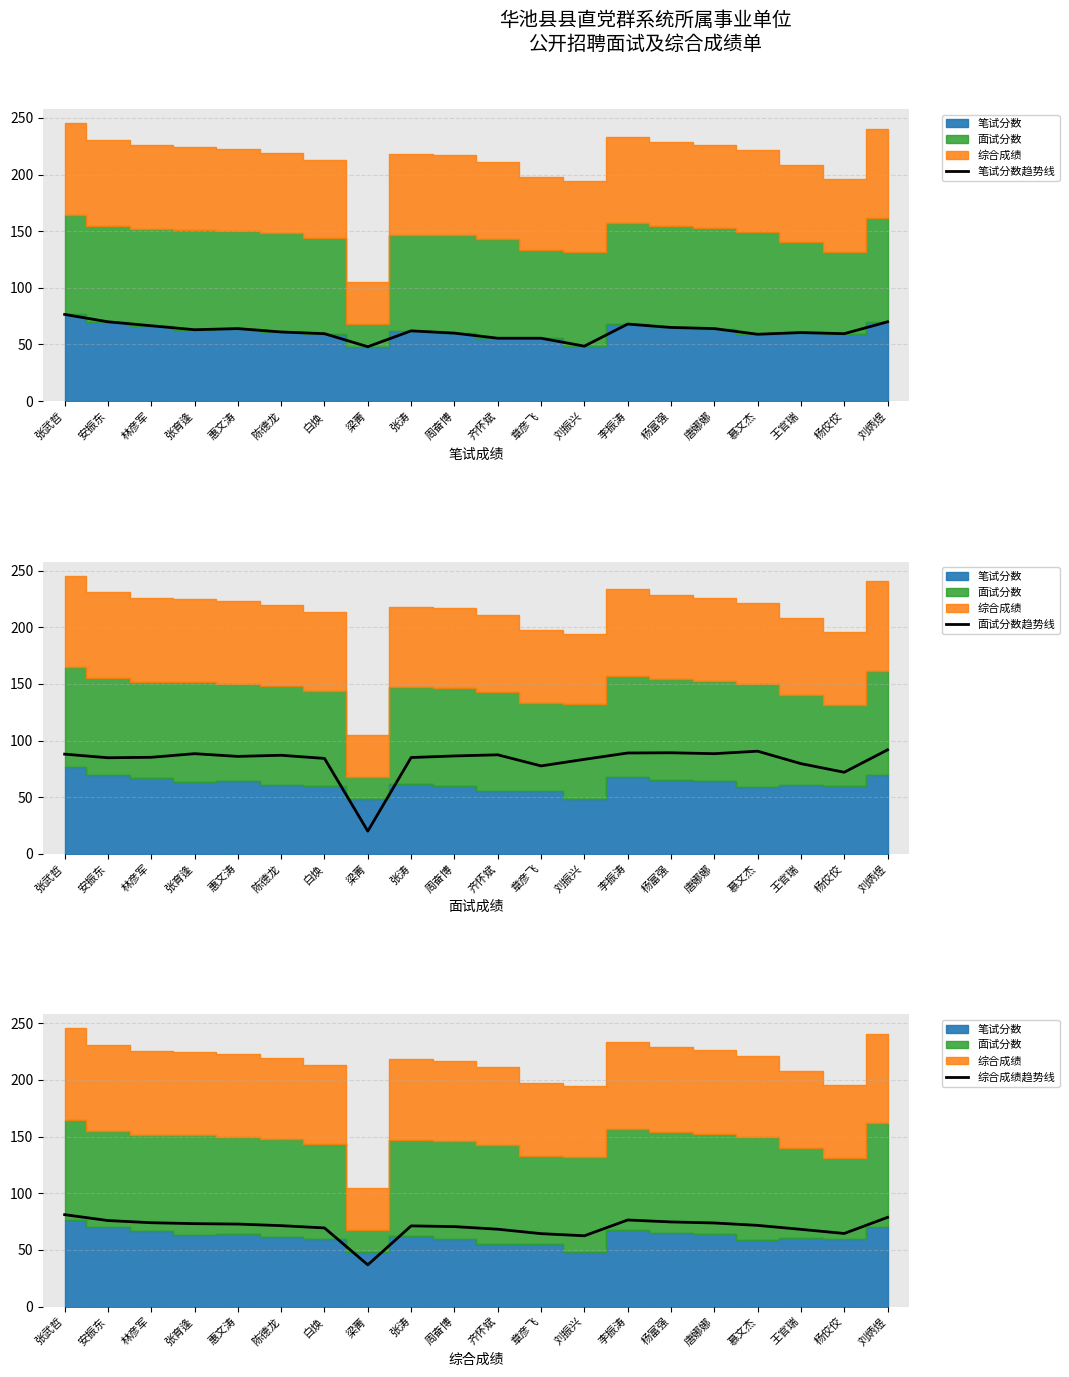

Rank the series by their maximum value, from highest to lowest.

面试分数趋势线, 综合成绩趋势线, 笔试分数趋势线